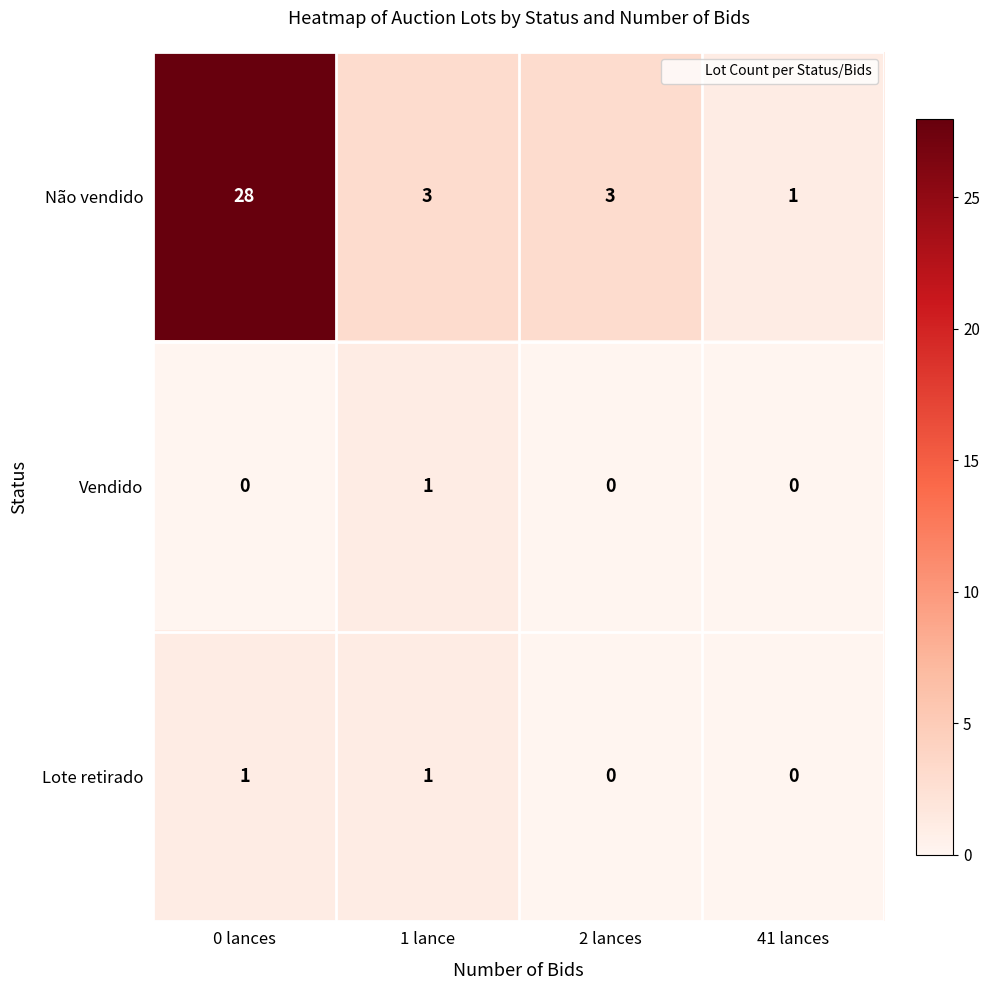

Which series has the widest spread of values?

Não vendido